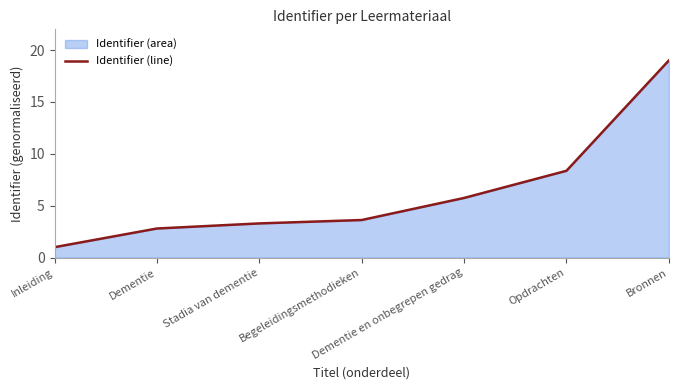

True or false: the data has more than 0 interior local peaks.

False